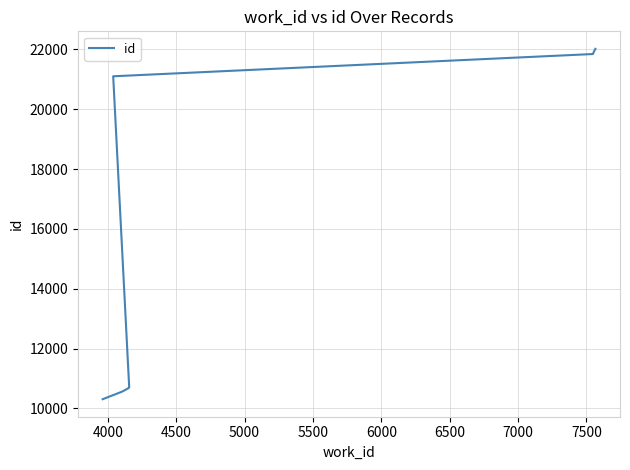

How many lines are shown in the chart?

1